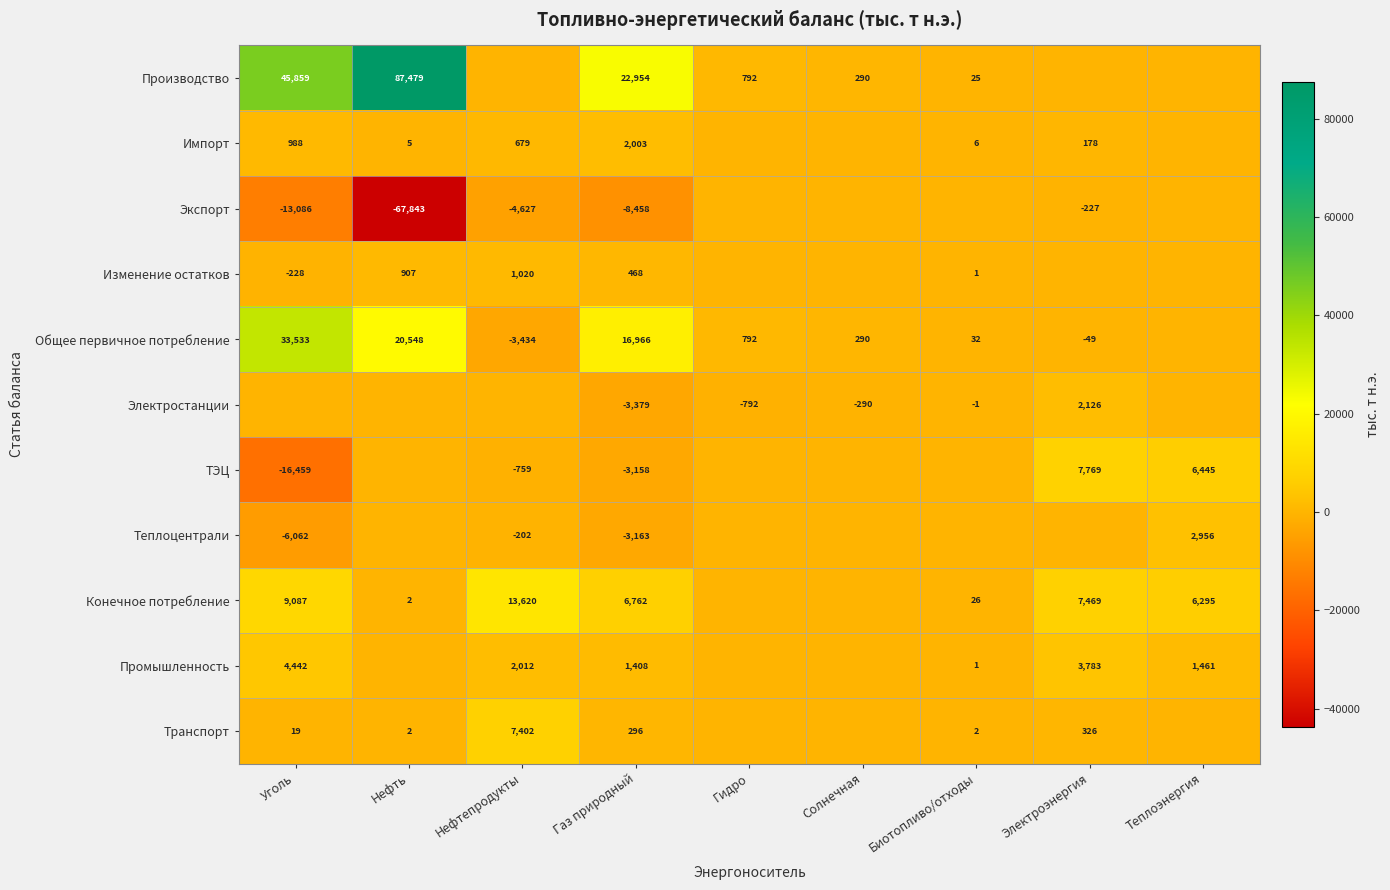

At Газ природный, list the series in order from largest to smallest.

Производство, Общее первичное потребление, Конечное потребление, Импорт, Промышленность, Изменение остатков, Транспорт, ТЭЦ, Теплоцентрали, Электростанции, Экспорт